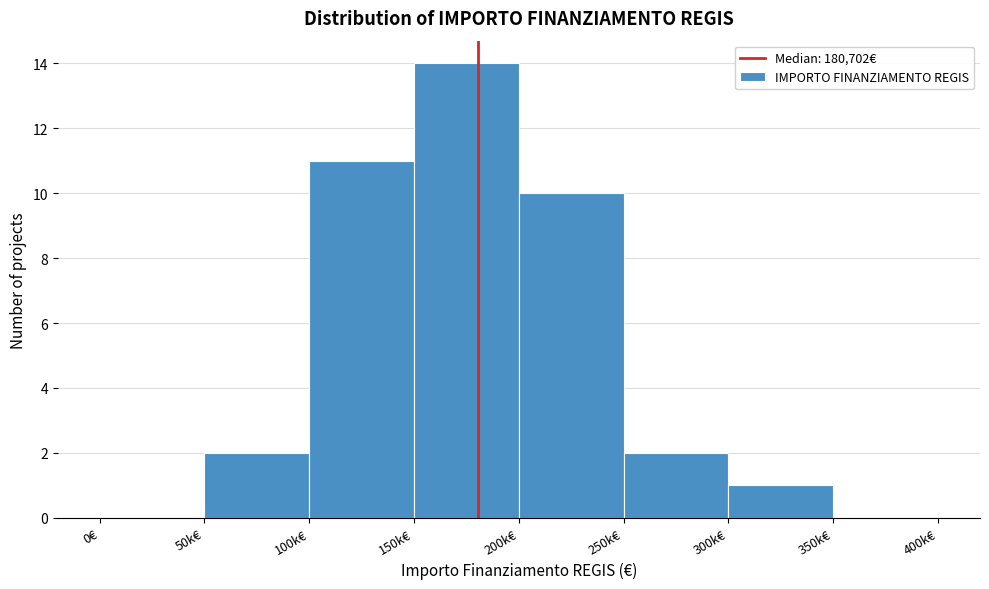

Reading left to right, transcribe all the data shown in this chart.

0€=0	50k€=2	100k€=11	150k€=14	200k€=10	250k€=2	300k€=1	350k€=0